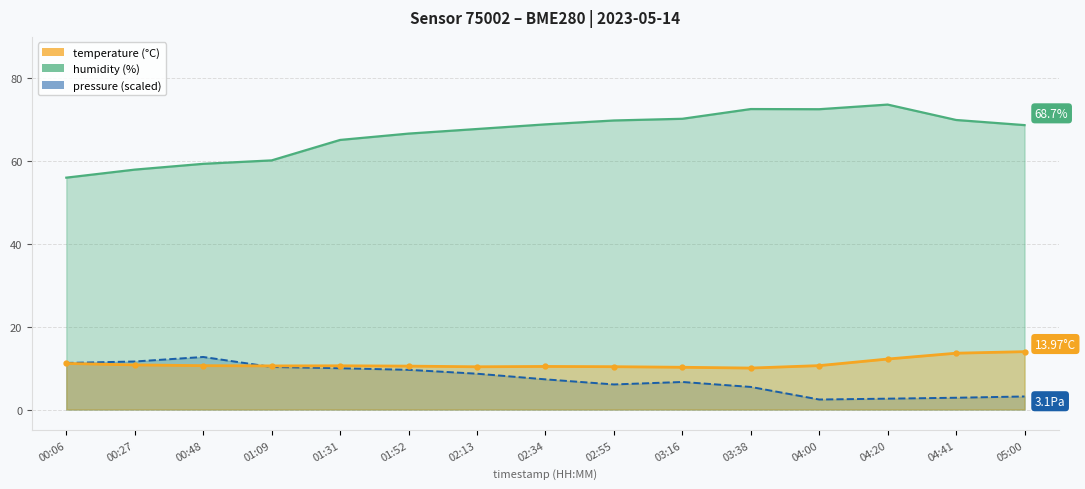

How many data points does each series have?

15